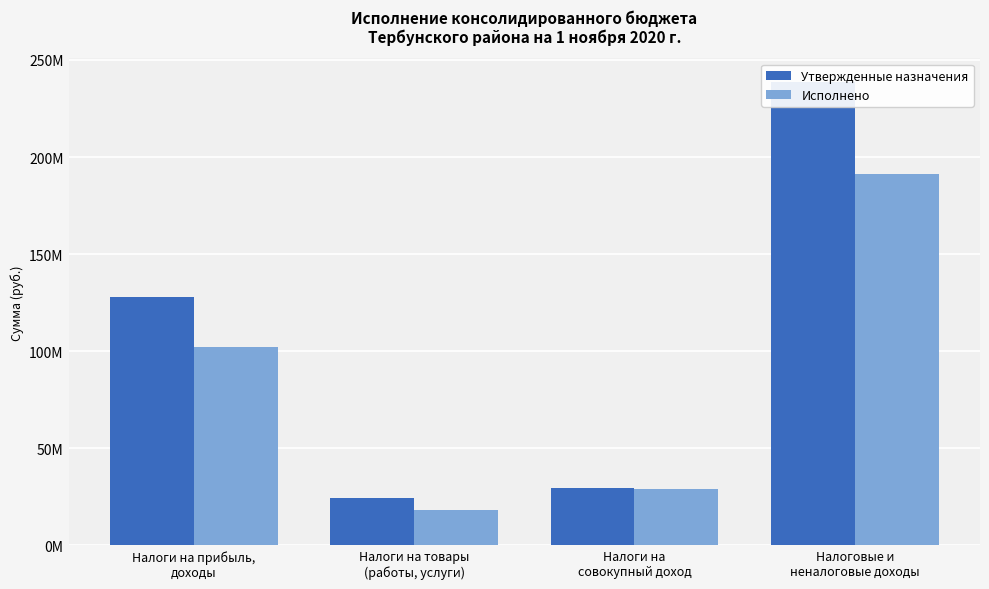

How many values in the Исполнено series exceed 102066856?

2